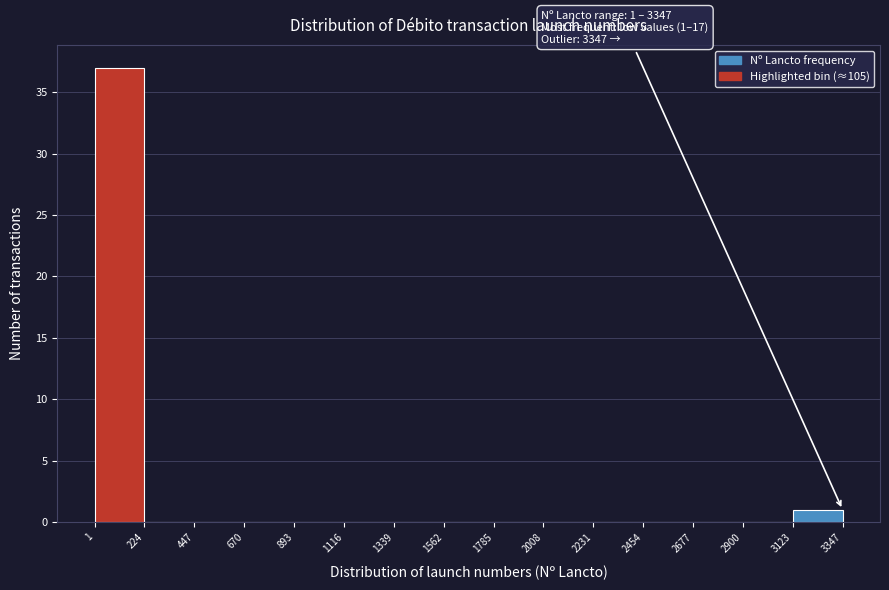

Over which range of the x-axis is the bar tallest?

1 to 224